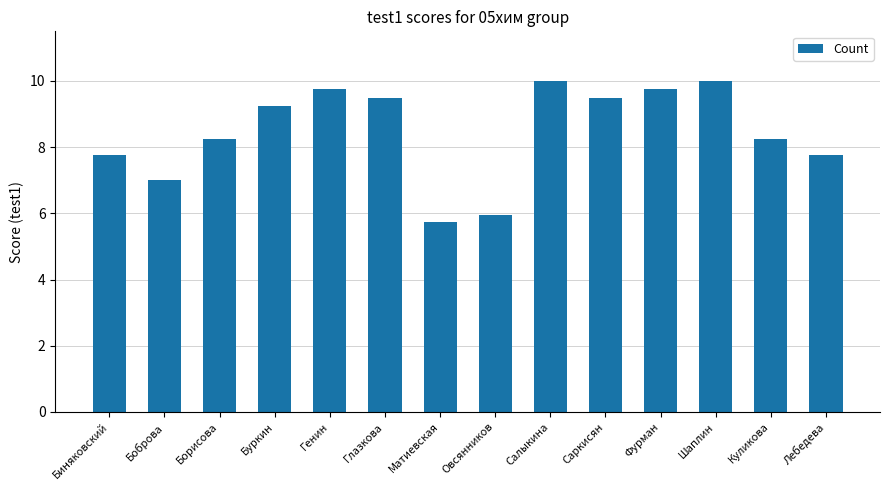

What is the average value?

8.5